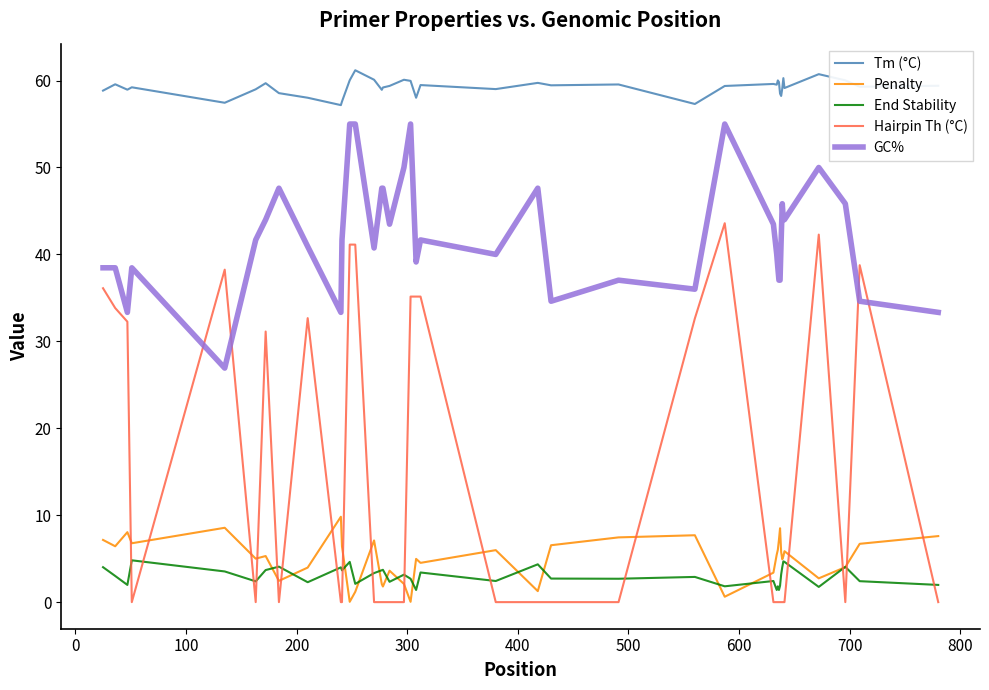

Rank the series by their maximum value, from lowest to highest.

End Stability, Penalty, Hairpin Th (°C), GC%, Tm (°C)